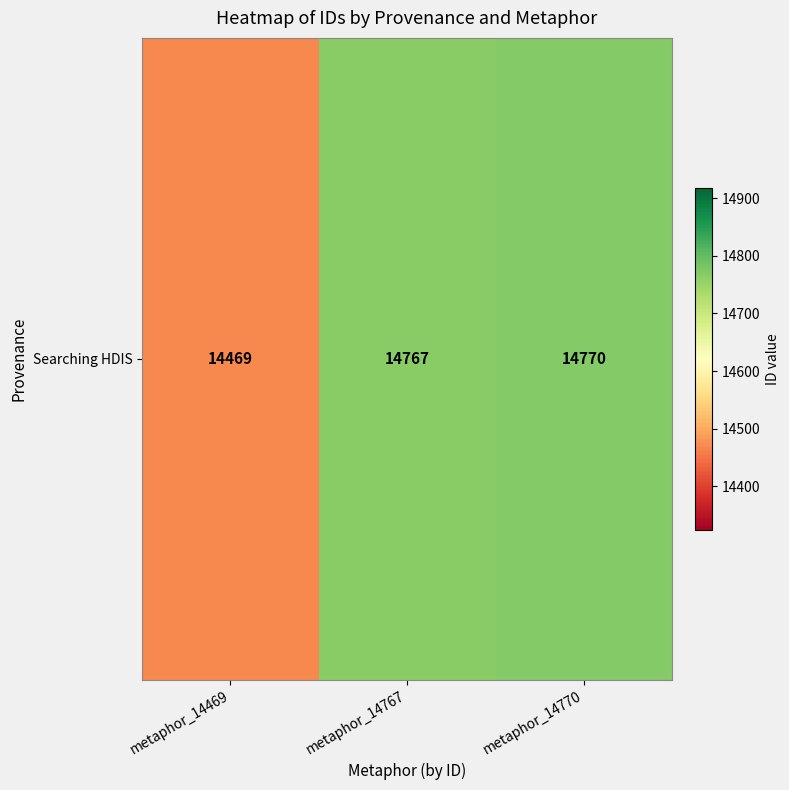

Count the number of values greater than 14767.

1